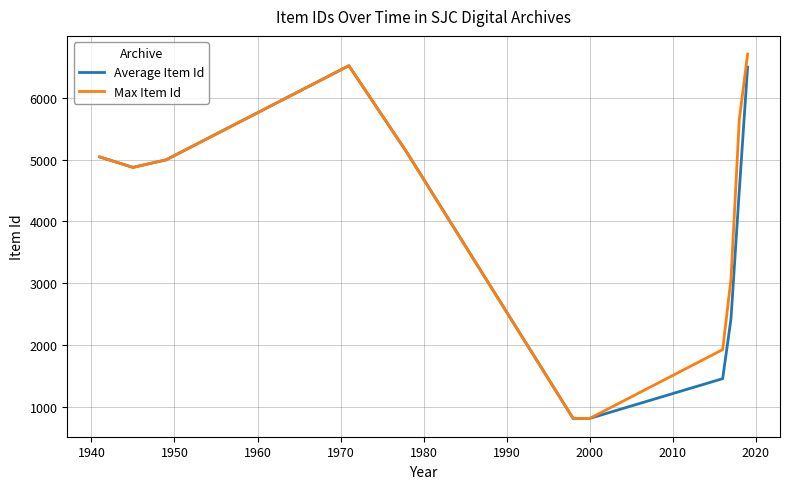

What is the minimum value for Average Item Id?

816.0